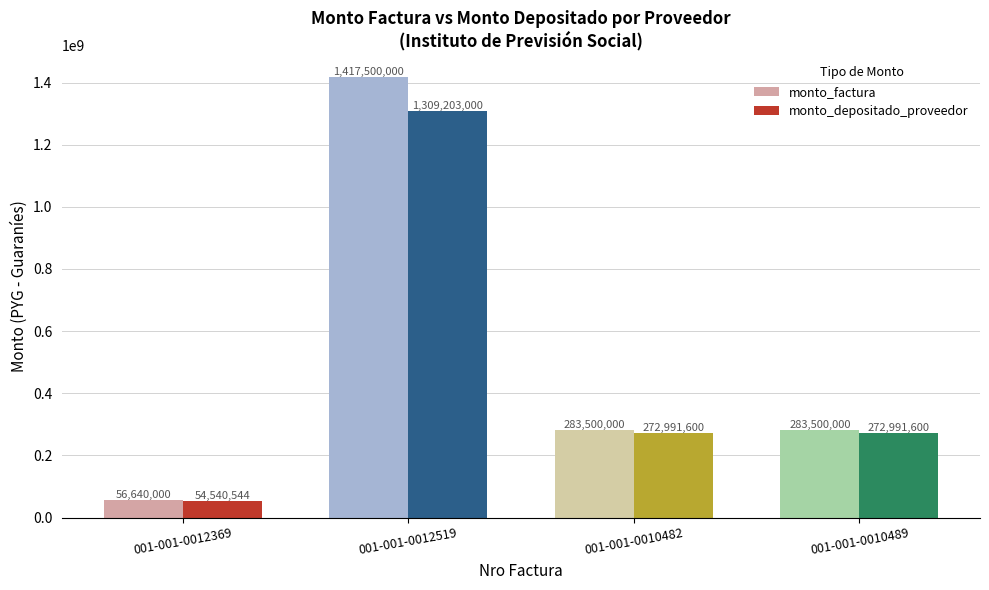

Is it true that monto_depositado_proveedor equals 272991600 at 001-001-0010489?

True